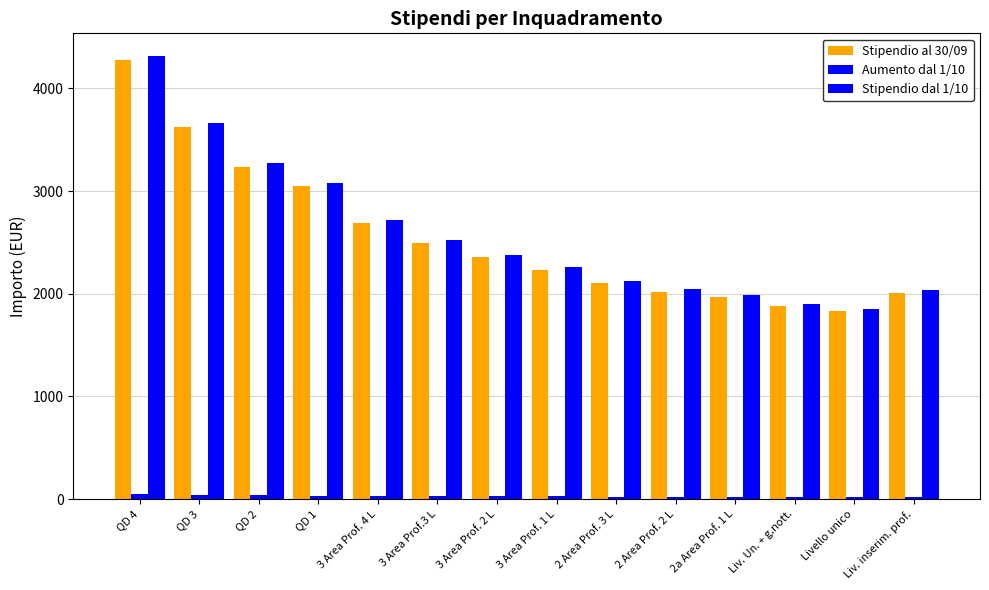

Does the chart contain any negative values?

No